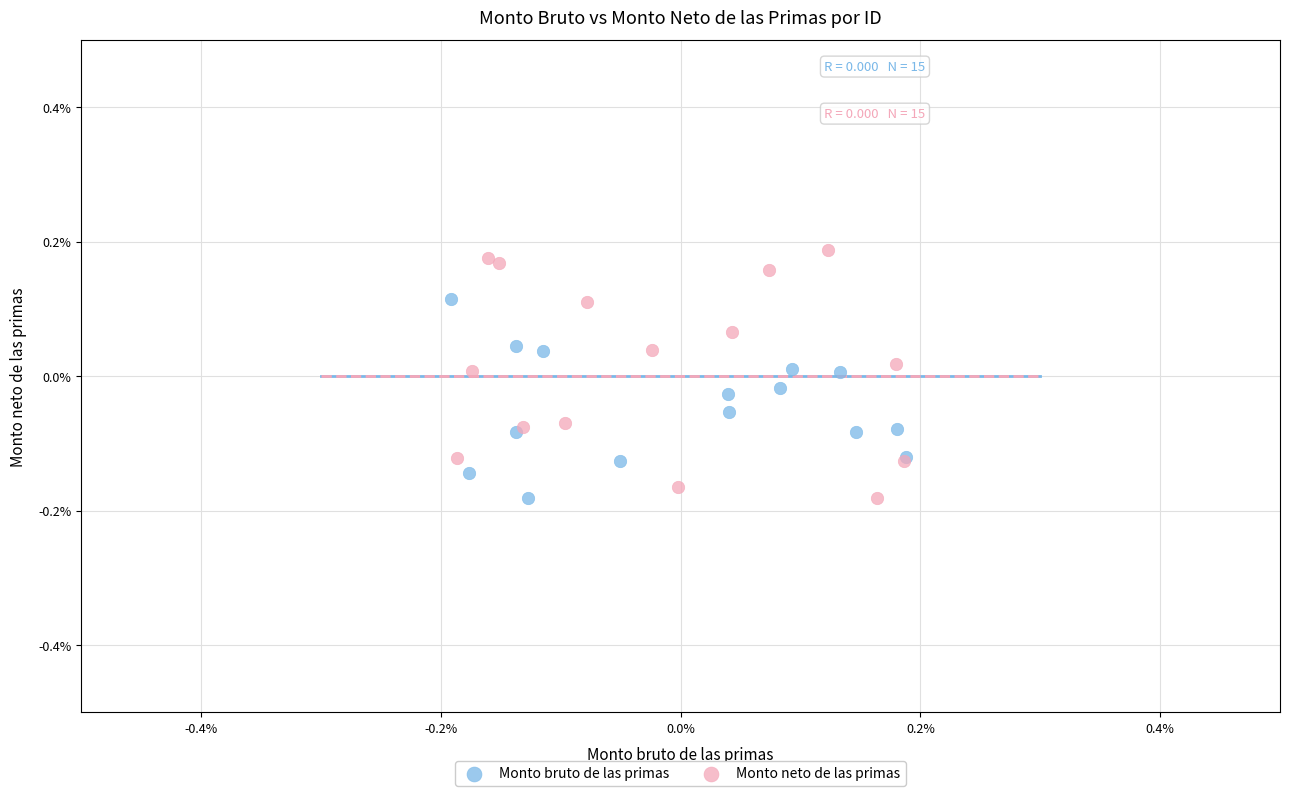

What are all the series names shown in the legend?

Monto bruto de las primas, Monto neto de las primas